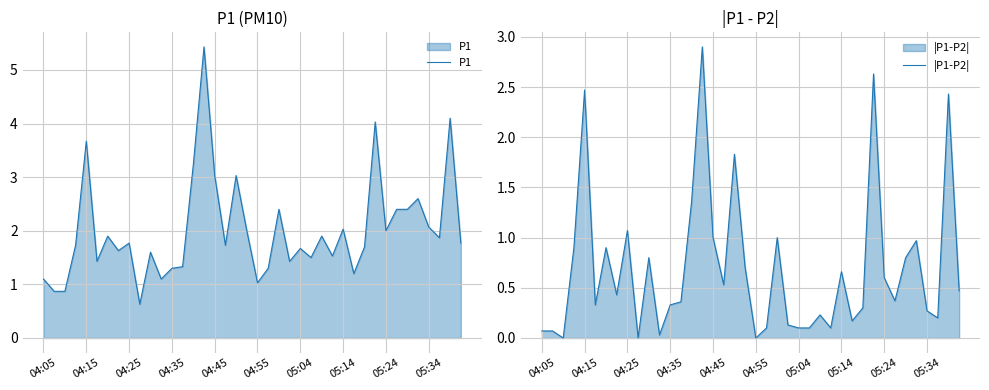

What is the highest value of the P1 series?

5.4